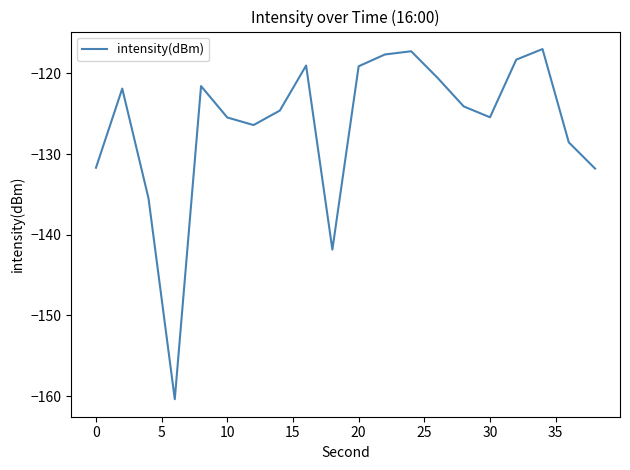

What is the smallest value displayed?

-160.4